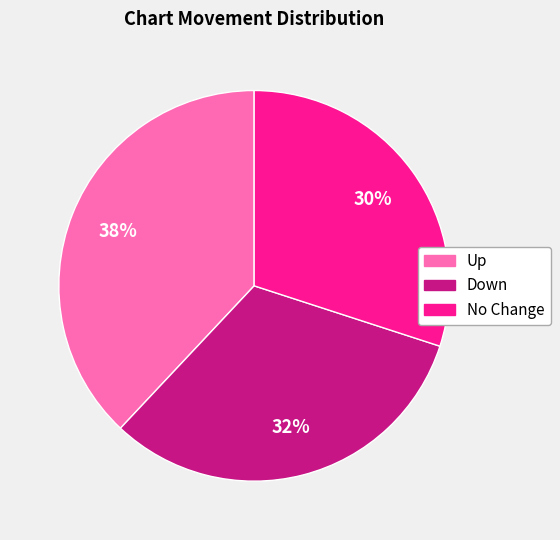

Is there any slice that represents more than half of the pie?

No